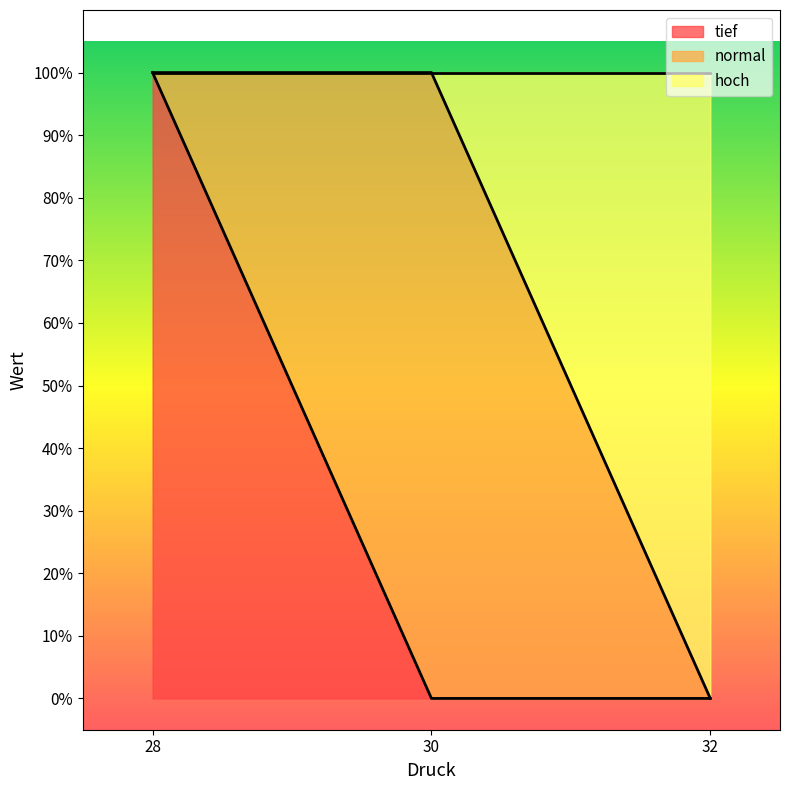

Between 30 and 32, which series saw the biggest shift?

hoch